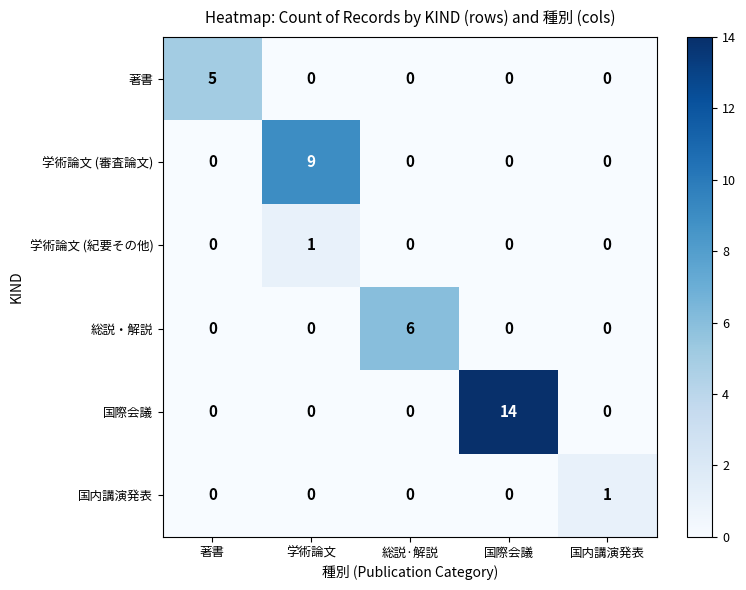

What is the greatest value displayed?

14